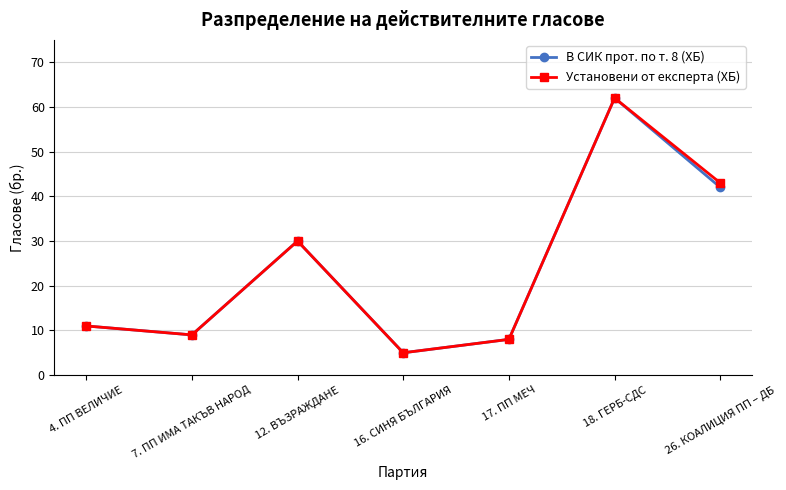

What is the value of the В СИК прот. по т. 8 (ХБ) point at the 5th from the left?

8